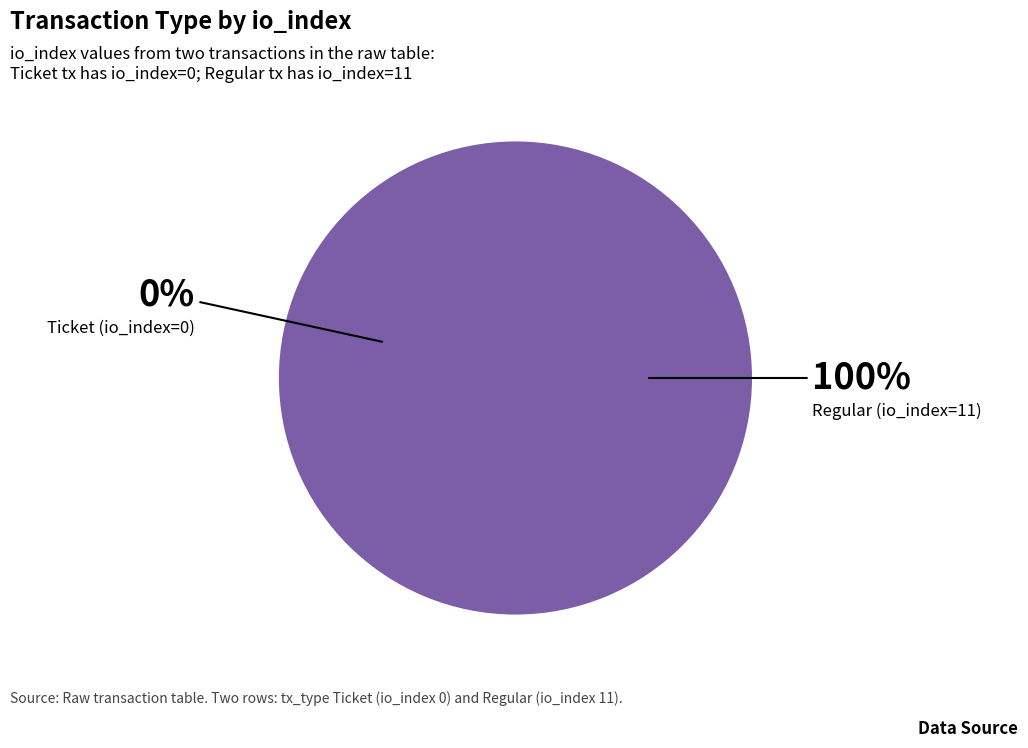

Is the sum of Ticket (io_index=0) and Regular (io_index=11) greater than half?

Yes